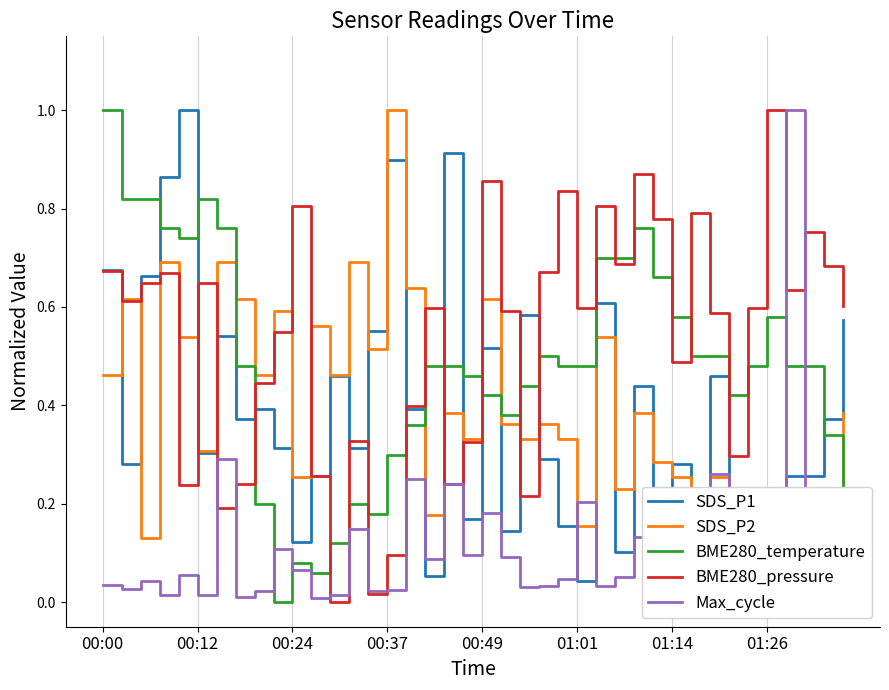

What is the highest value of the BME280_pressure series?

1.0